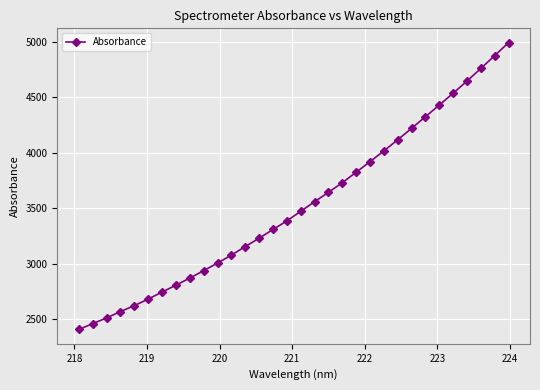

What is the value of the 27th point from the left?

4428.8